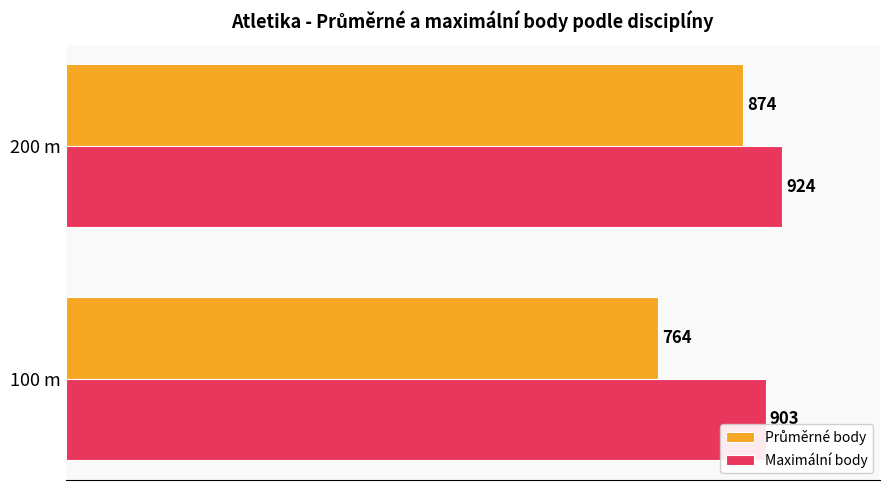

What is the spread (max minus min) of values at 200 m?

50